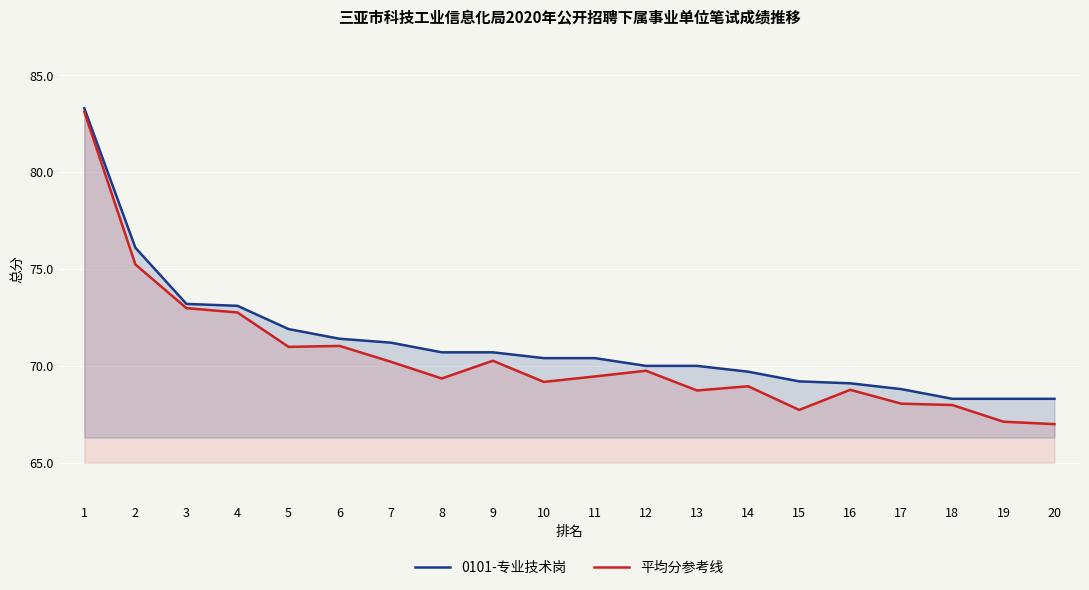

Count the number of data series in this chart.

2